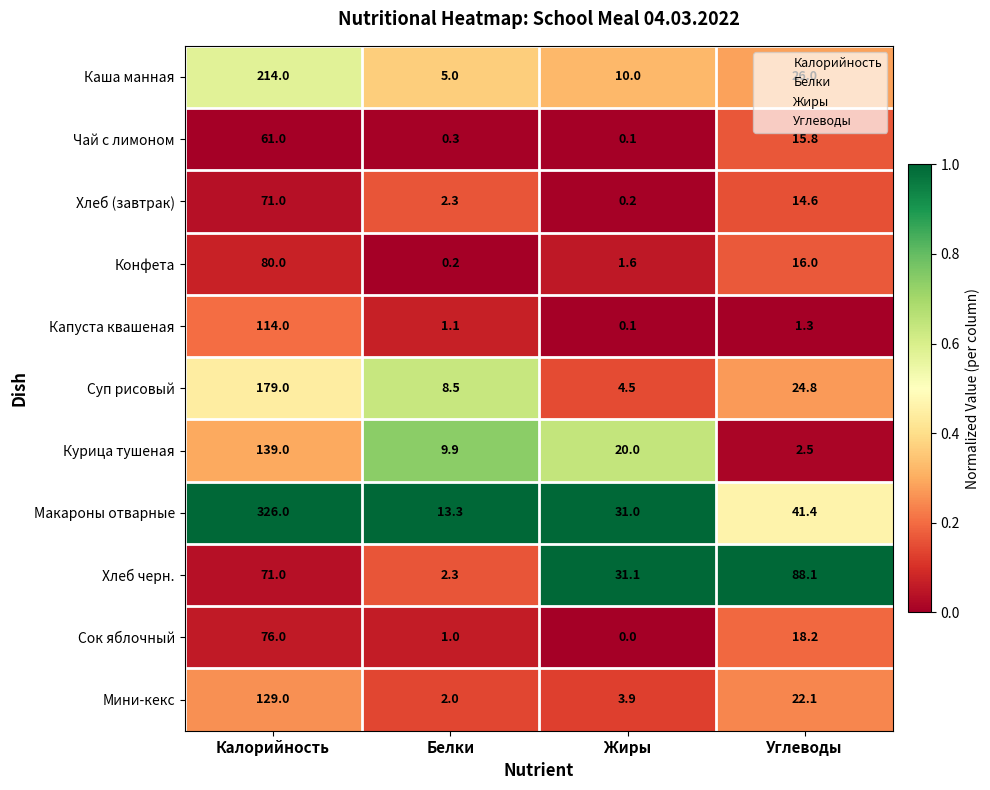

How many categories are shown in the chart?

4